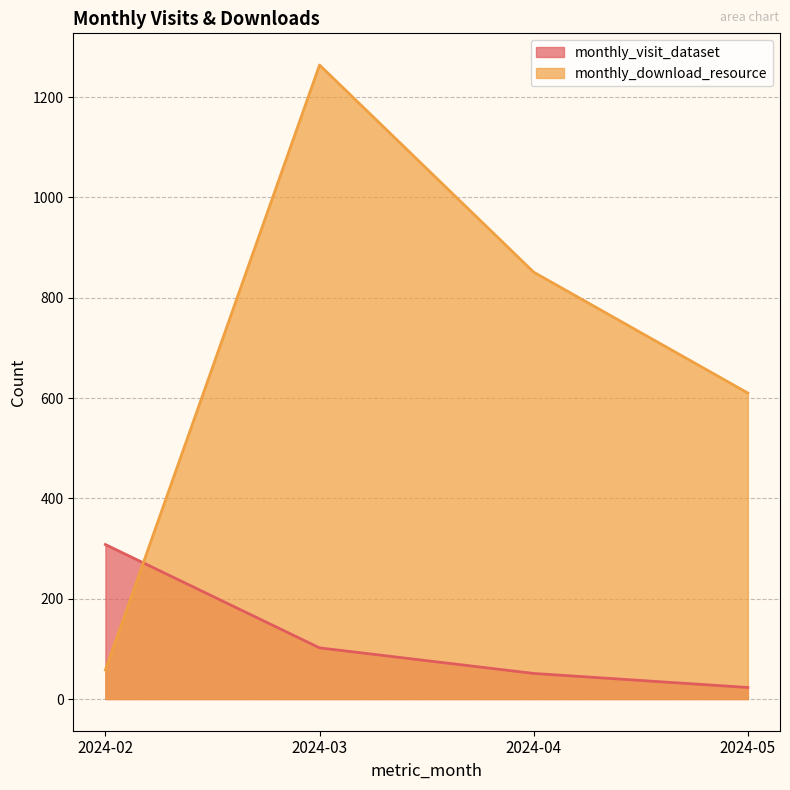

What is the minimum value for monthly_visit_dataset?

23